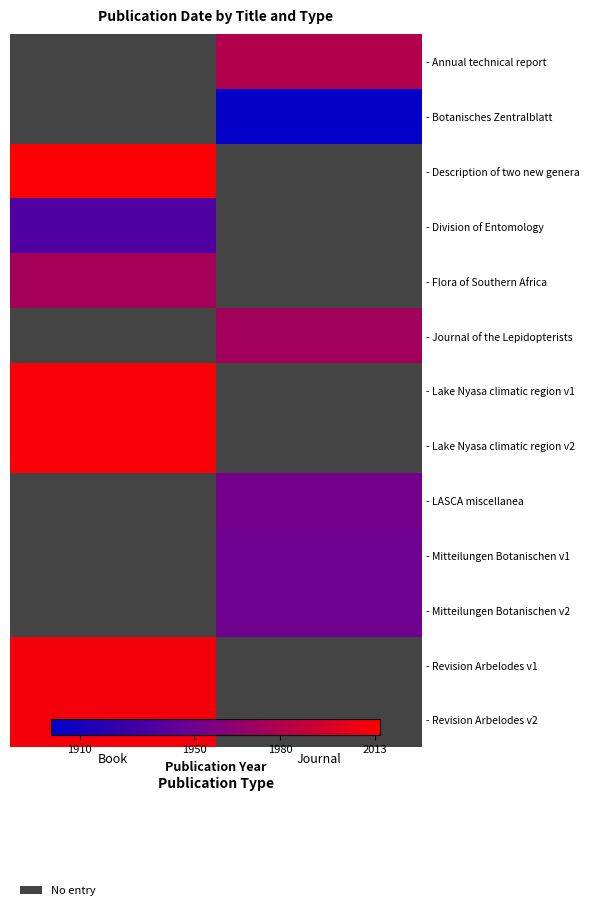

List the labels in order of - LASCA miscellanea value, smallest first.

Book, Journal